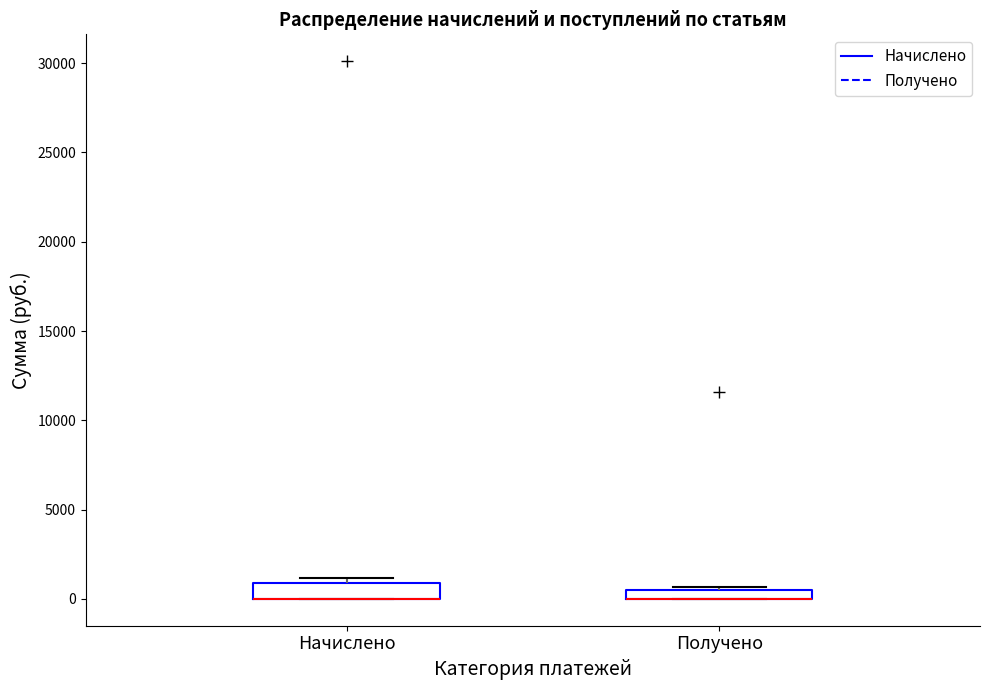

Where is the lower edge of the box for Получено on the y-axis? The values are not printed on the chart, so give them approximately, as read against the axis.

0